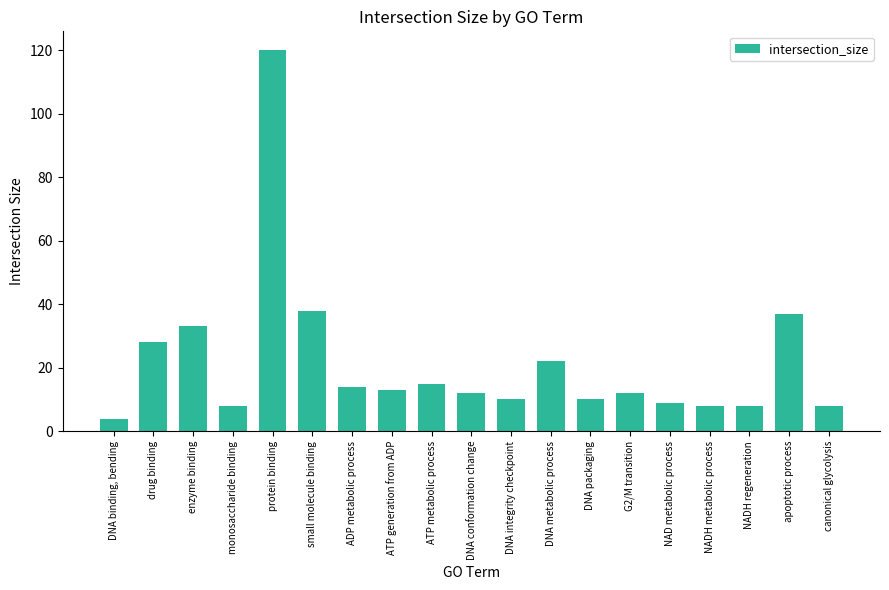

What is the change in value from monosaccharide binding to ATP generation from ADP?

+5